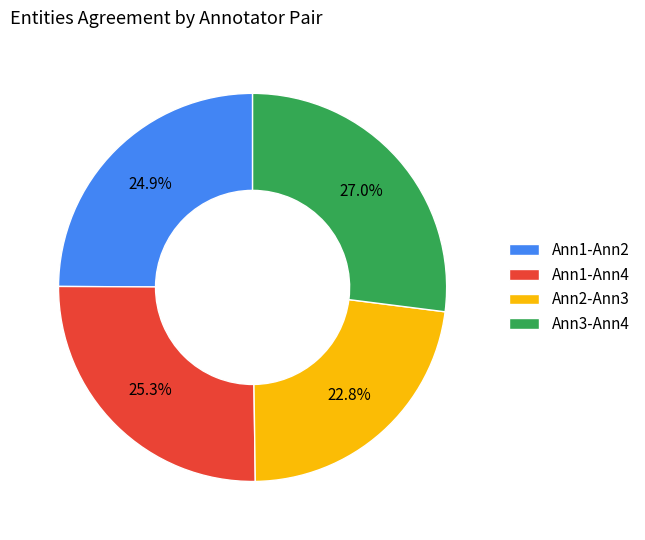

What is the largest slice in the pie chart?

Ann3-Ann4